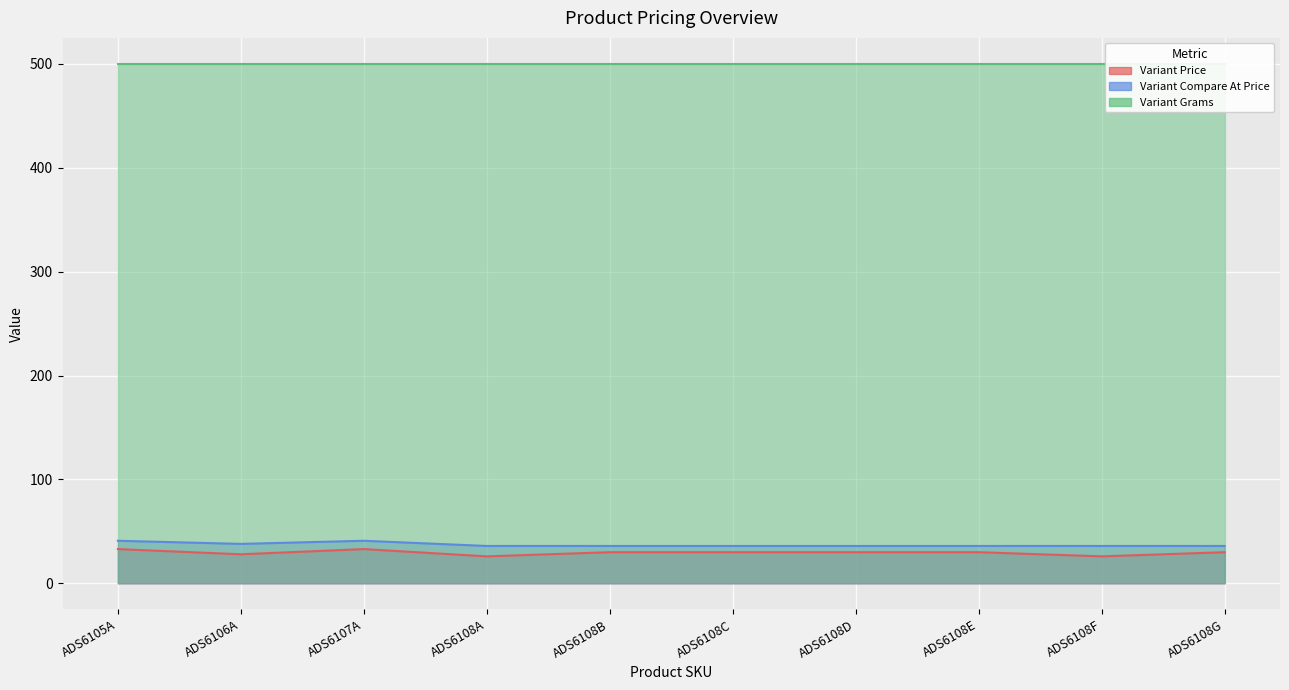

Between ADS6106A and ADS6108C, which is larger?

ADS6108C